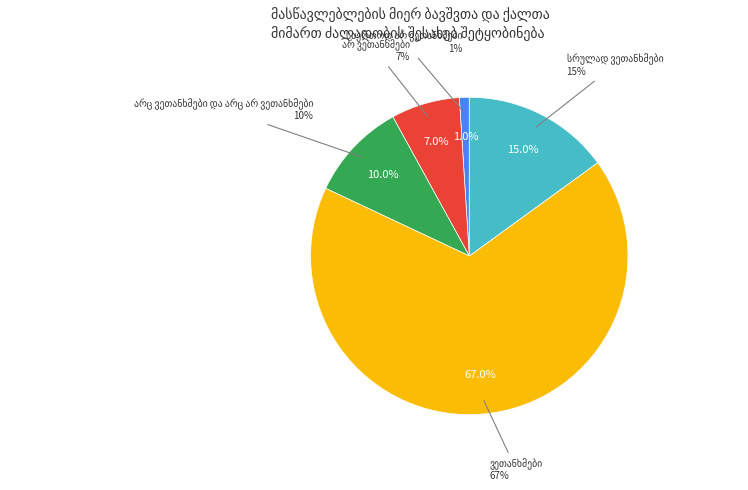

How many segments does this pie chart have?

5